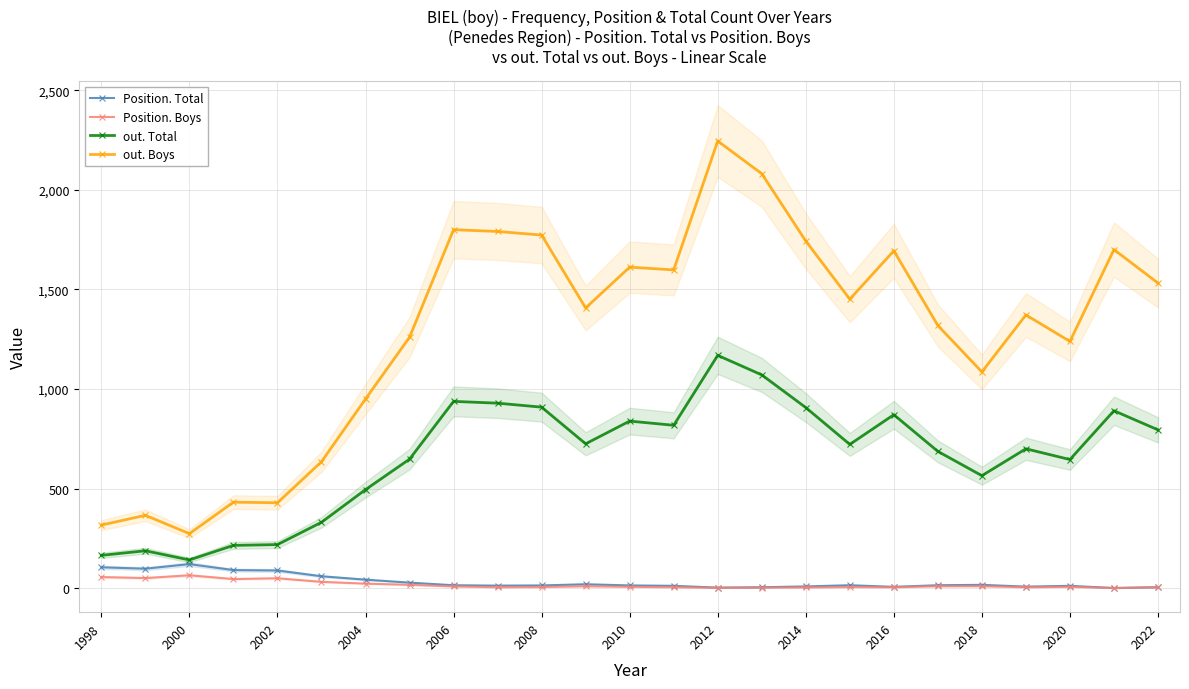

What is the average value of the Position. Boys series?

18